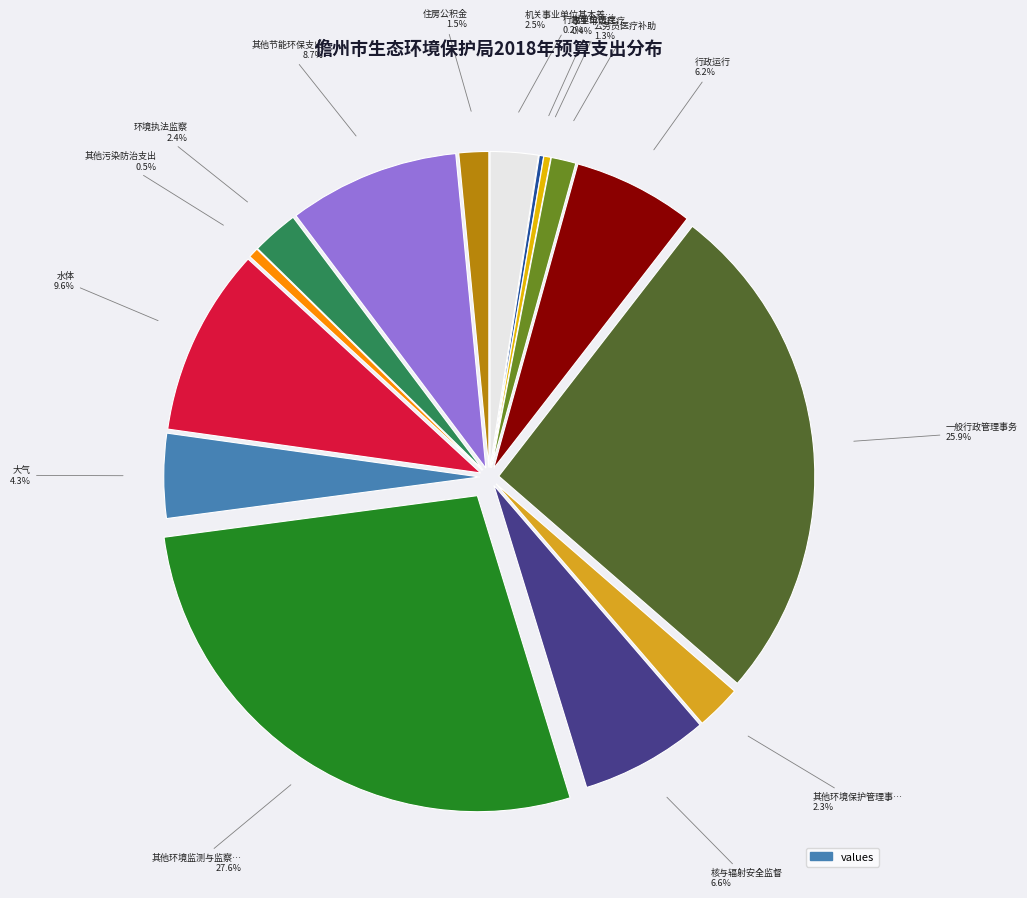

What percentage do 核与辐射安全监督 and 机关事业单位基本养老保险缴费支出 together represent?

9.0%